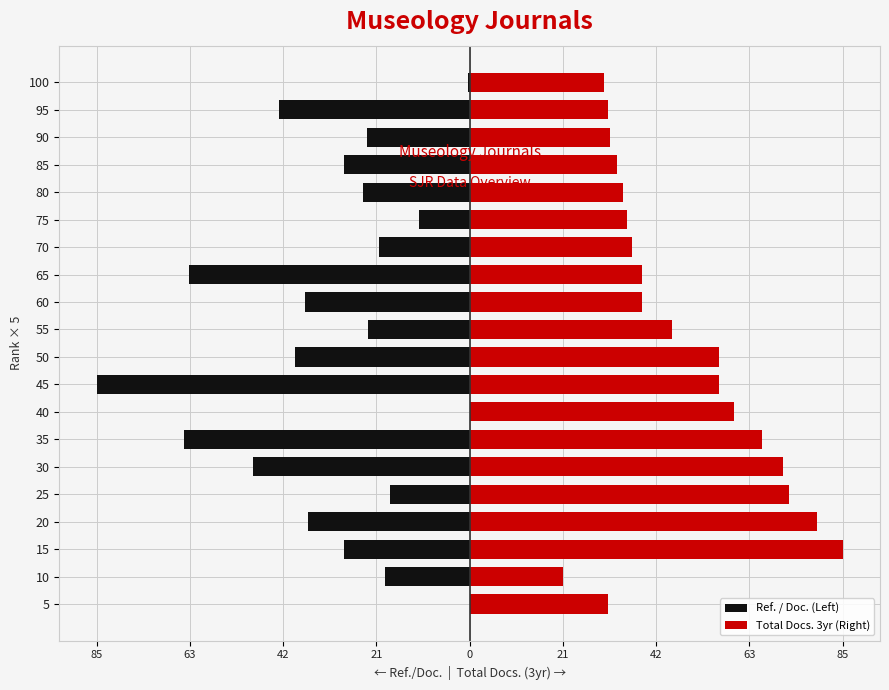

List the series in order of their overall mean, lowest first.

Ref. / Doc. (Left), Total Docs. 3yr (Right)